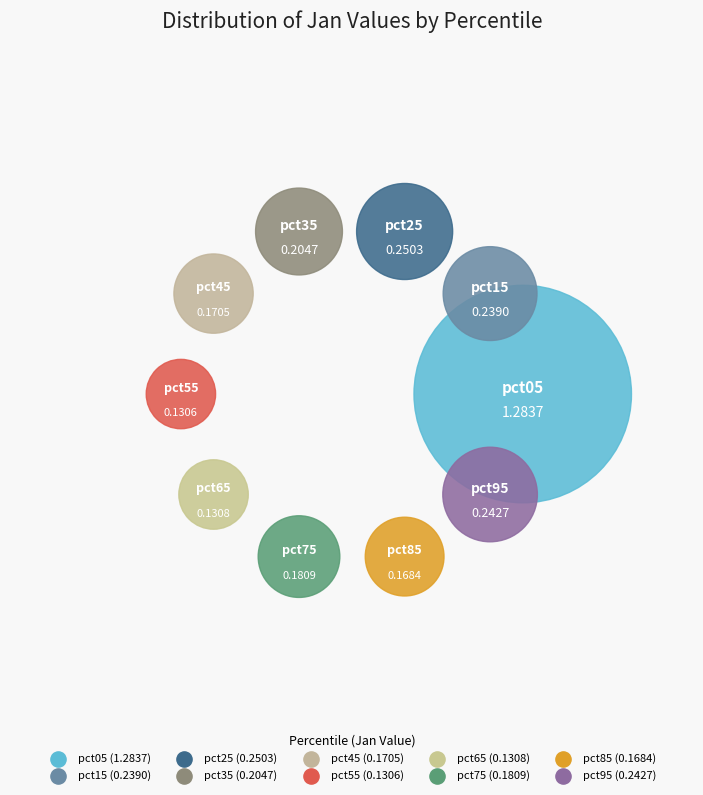

To the nearest percent, what is the difference between the largest and smallest slice percentages?

38%